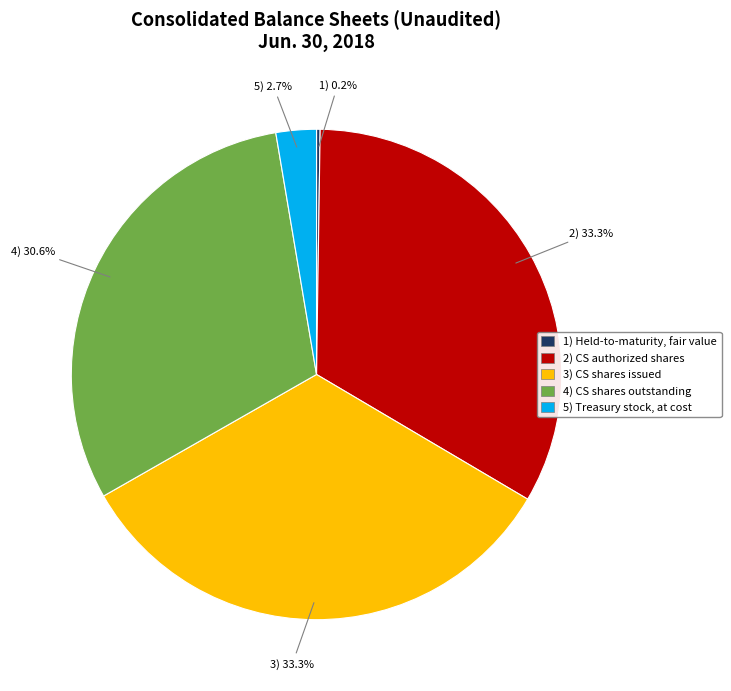

Is there any slice that represents more than half of the pie?

No